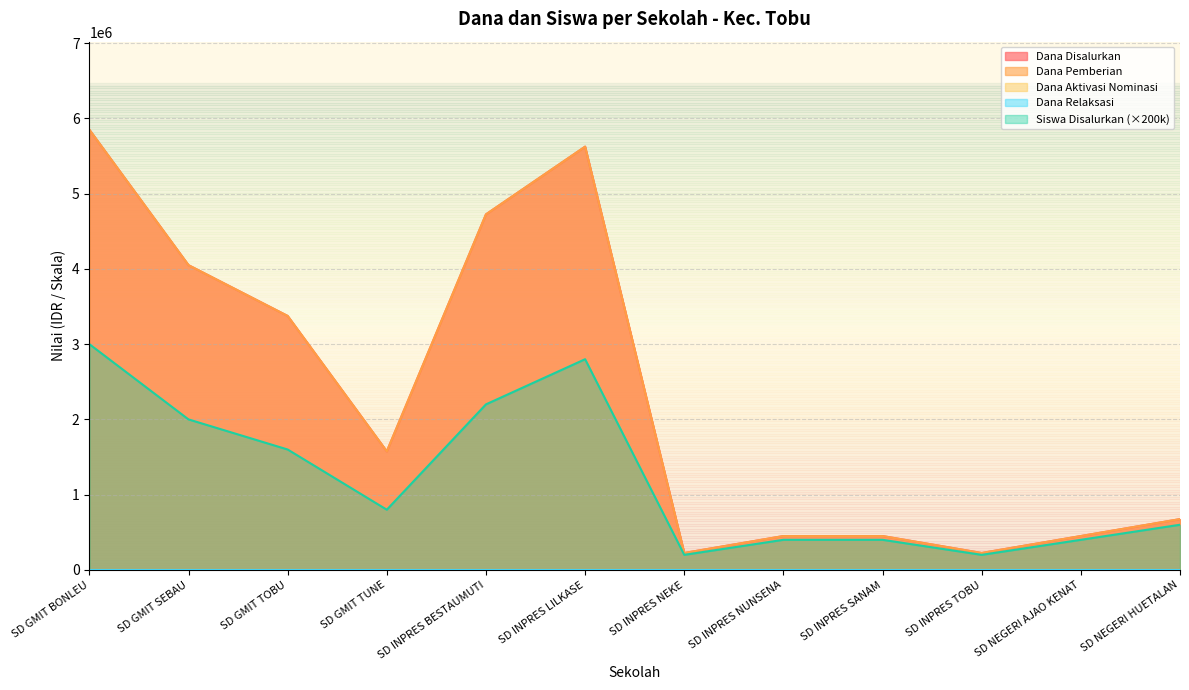

What position from the left is SD GMIT TOBU?

3